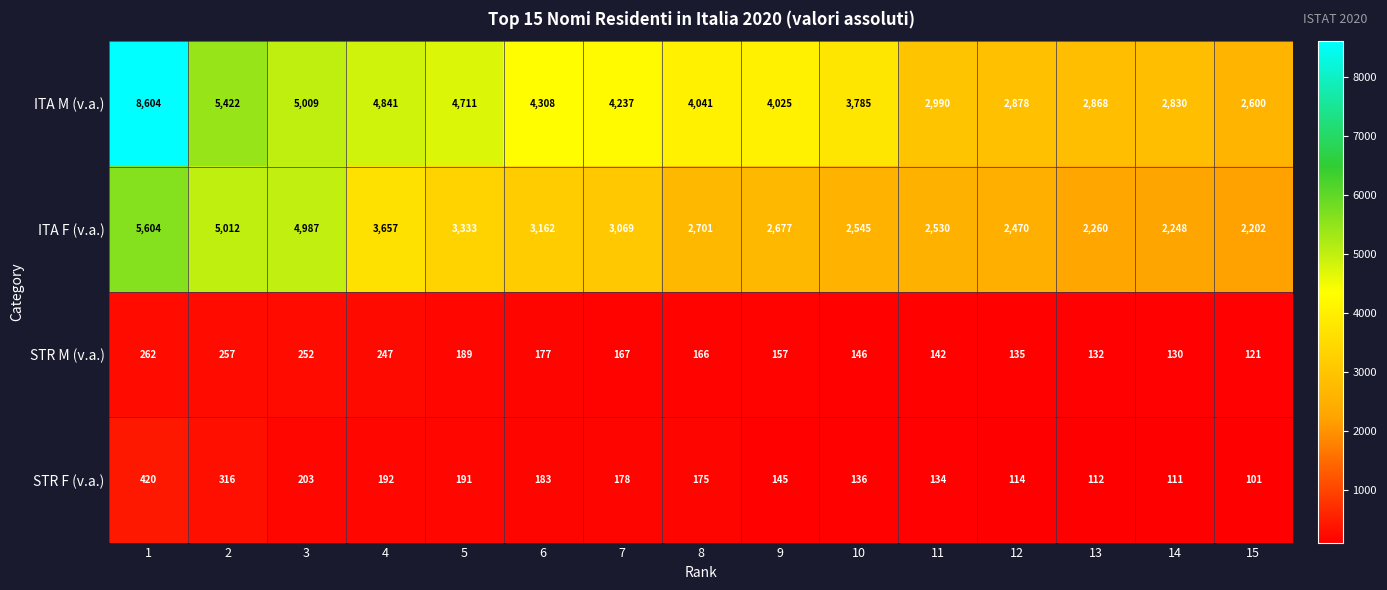

Which category has the lowest value across all series?

15